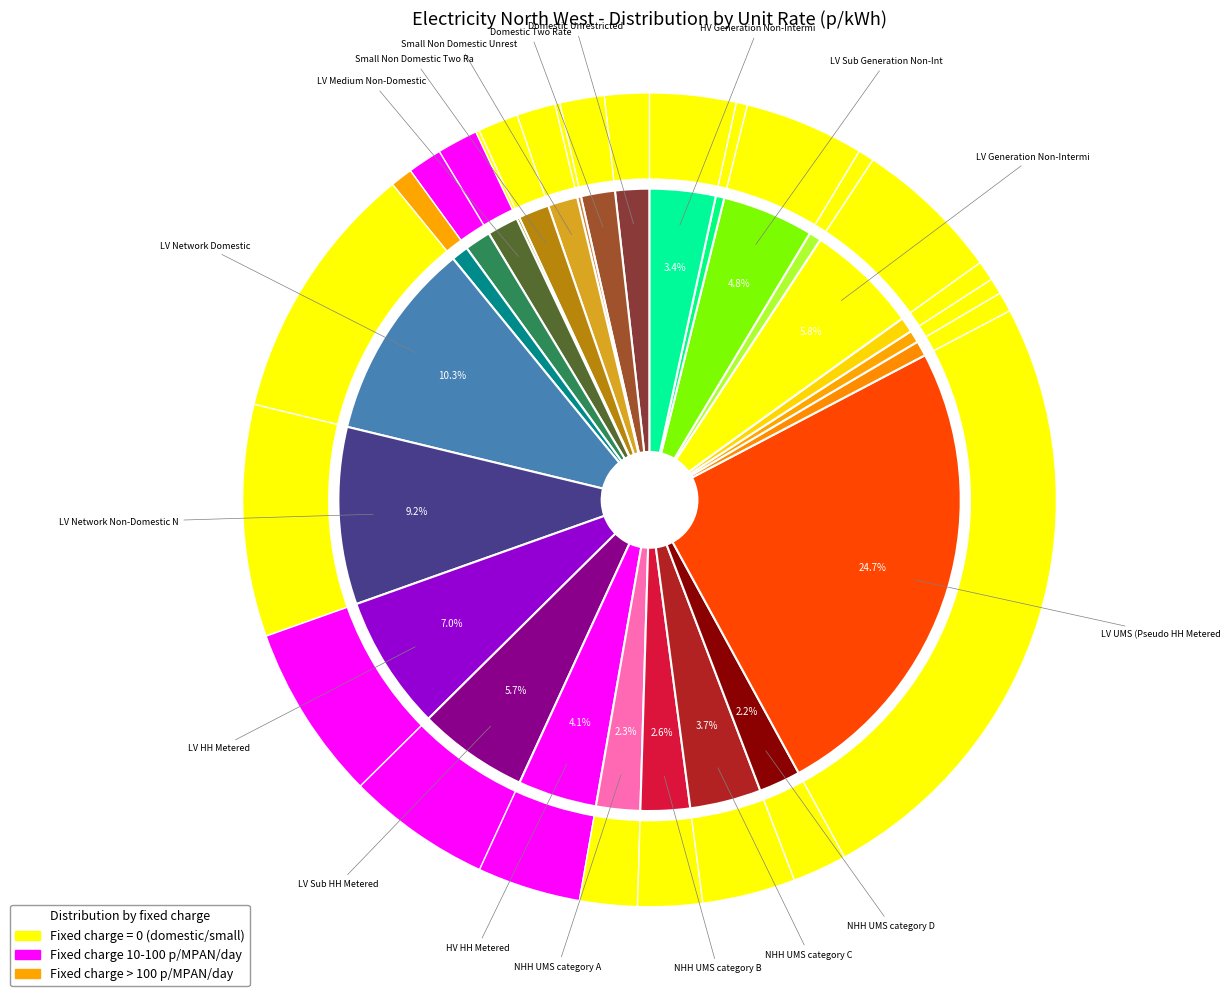

How many slices are in this pie chart?

27